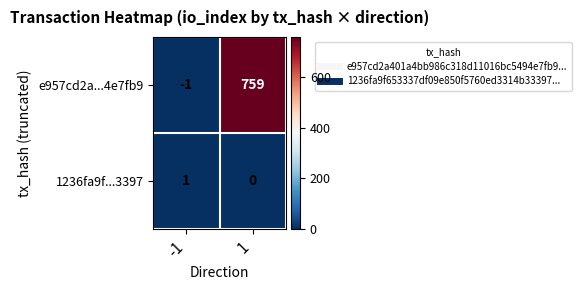

What is the approximate value of e957cd2a...4e7fb9 at 1, to the nearest 50?

750